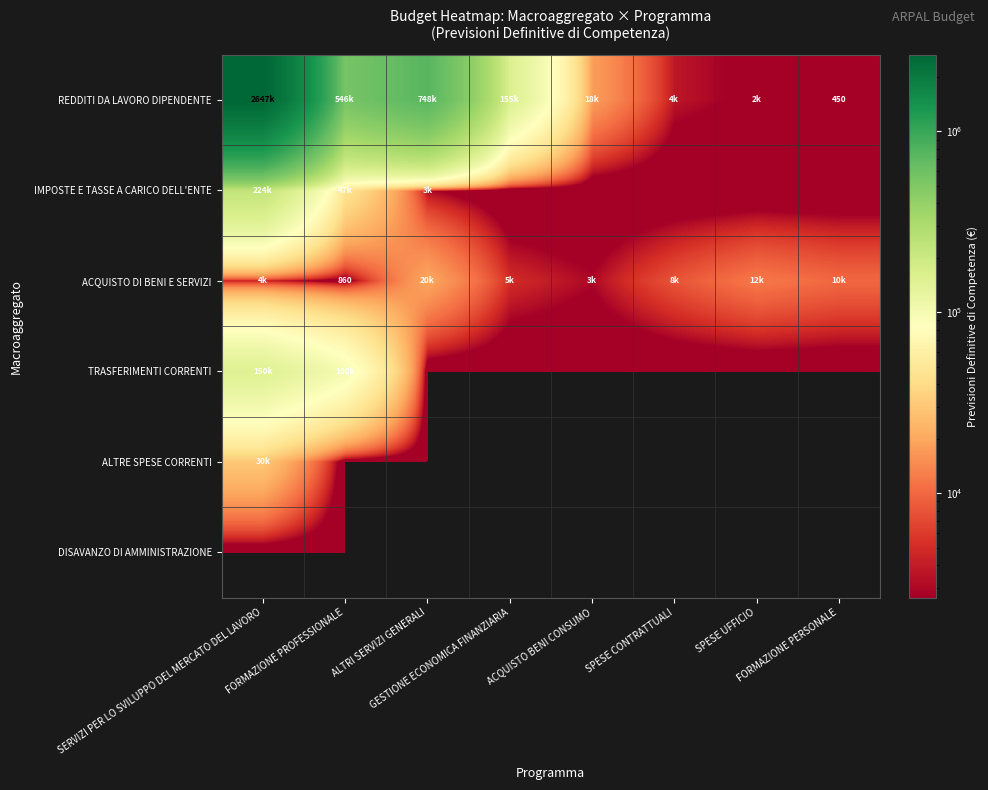

What is the total value across all series at ACQUISTO BENI CONSUMO?

20850